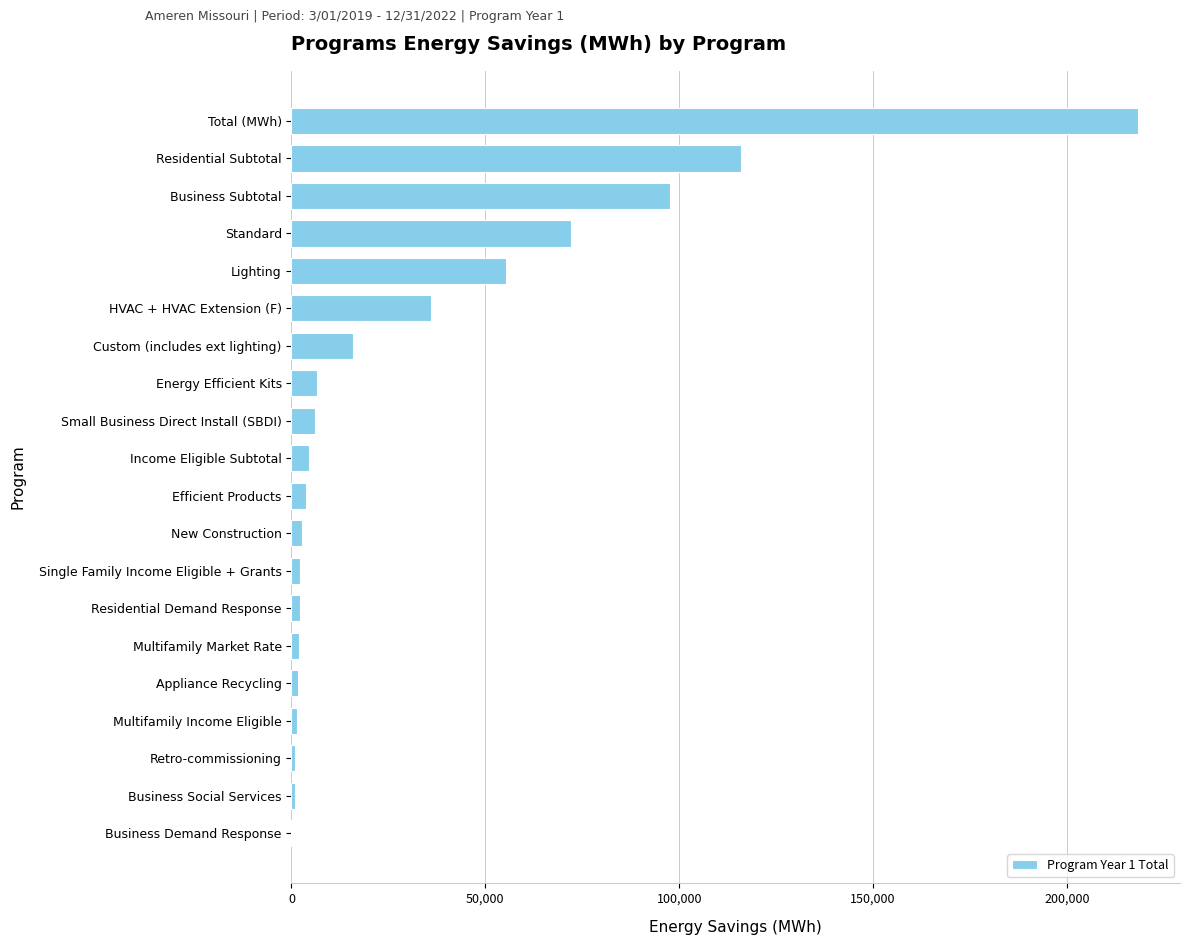

What is the change in value from Total (MWh) to Custom (includes ext lighting)?

-202413.3